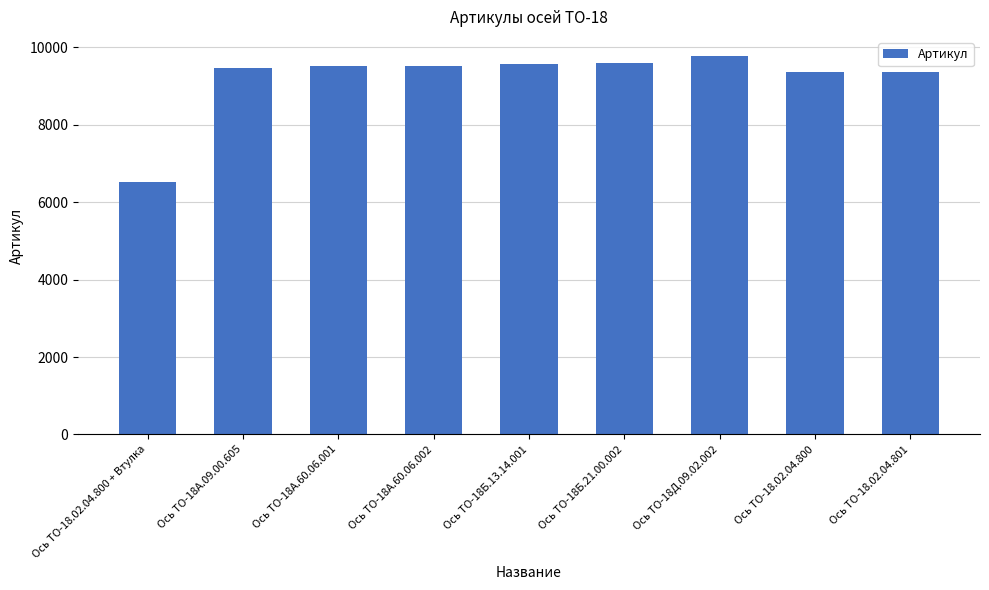

What is the label of the 9th bar from the right?

Ось ТО-18.02.04.800 + Втулка